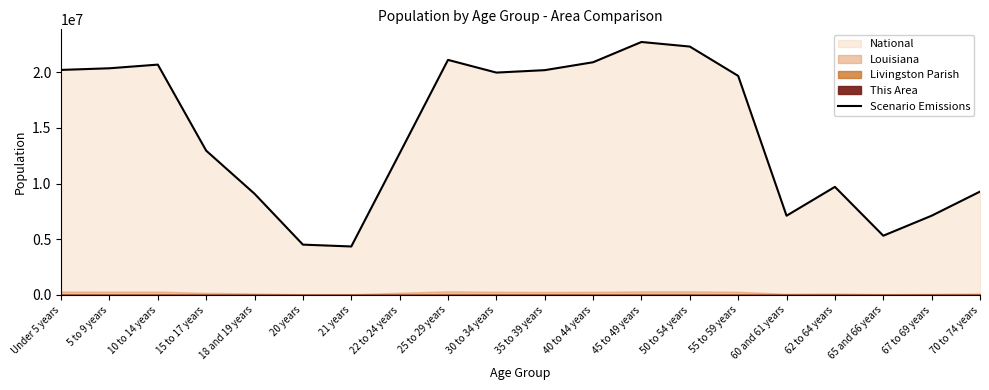

Reading left to right, list all the values displayed in this chart.

20201362	20348657	20677194	12954254	9086089	4519129	4354294	12712576	21101849	19962099	20179642	20890964	22708591	22298125	19664805	7113727	9704197	5319902	7115361	9278166